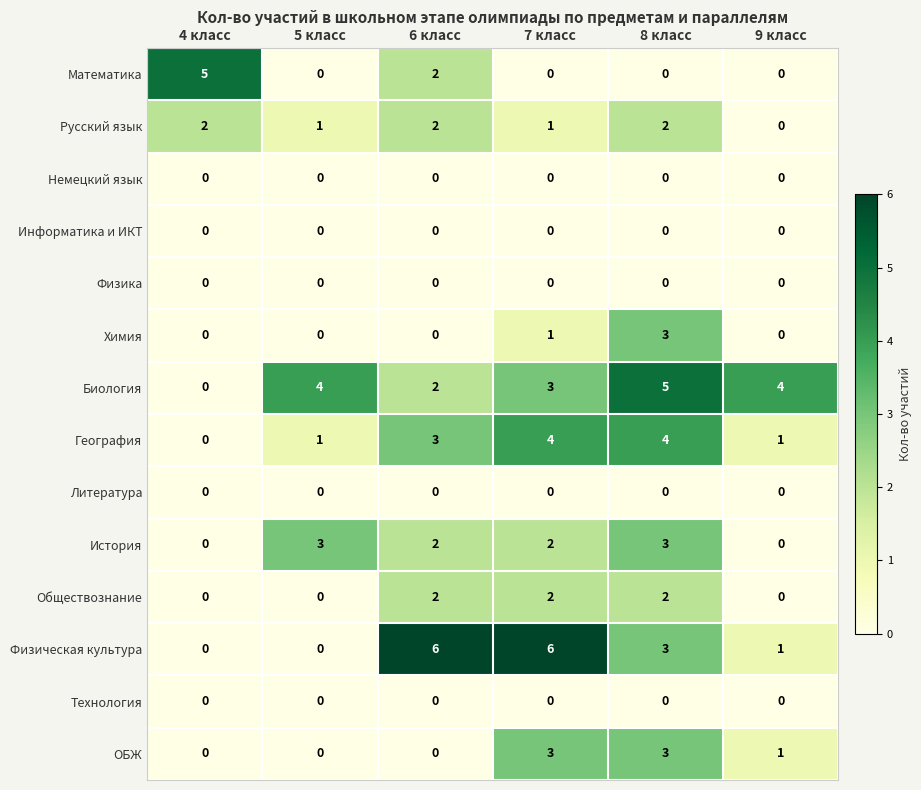

What is the greatest value displayed?

6